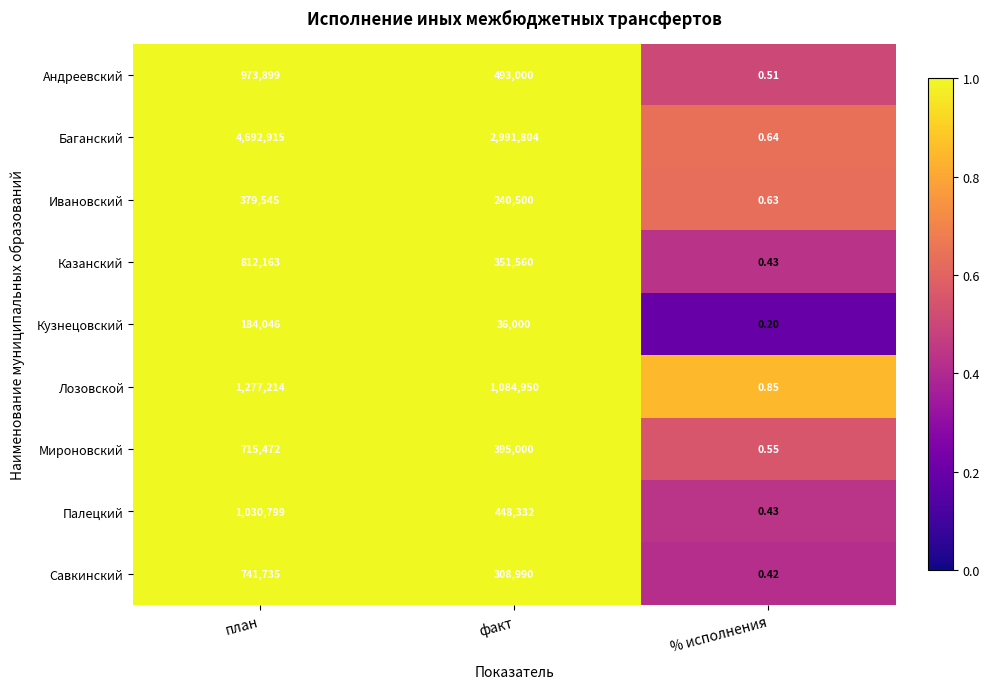

Which series has the largest total across all categories?

Баганский